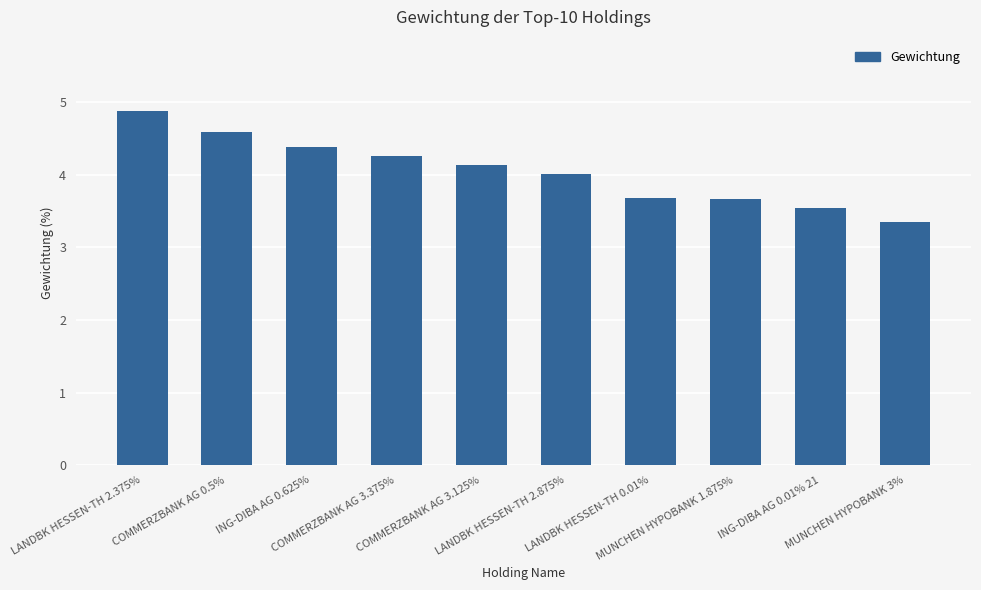

Reading left to right, extract all data points from this chart.

4.9	4.6	4.4	4.3	4.1	4.0	3.7	3.7	3.5	3.4